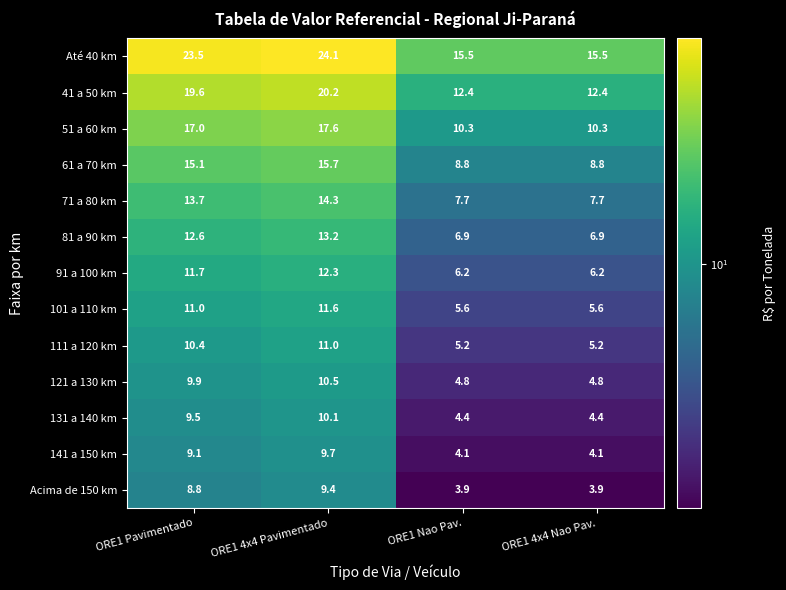

What is the sum of all 81 a 90 km values?

39.6